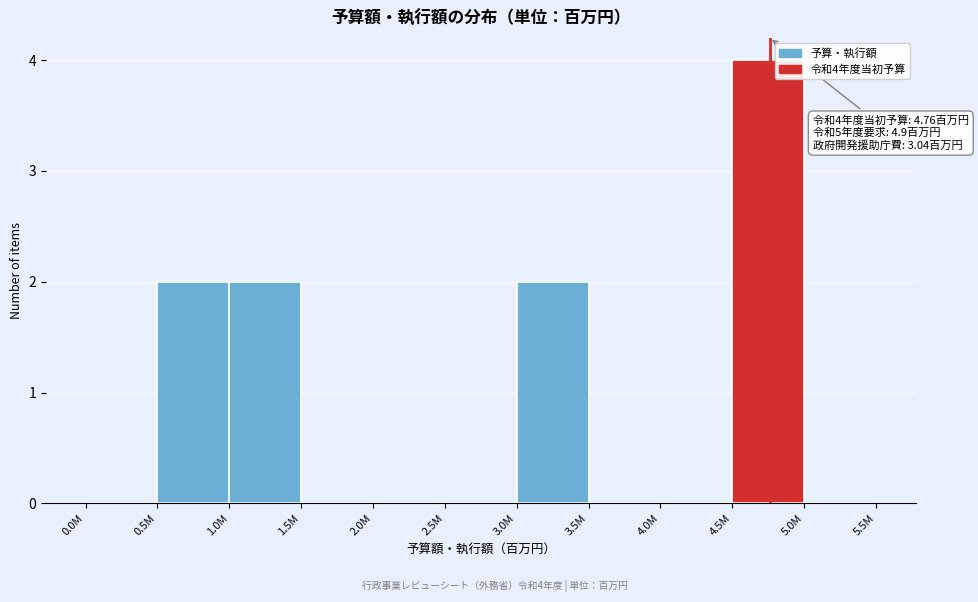

Reading right to left, what are all the values shown in this chart?

5.0M=0	4.5M=4	4.0M=0	3.5M=0	3.0M=2	2.5M=0	2.0M=0	1.5M=0	1.0M=2	0.5M=2	0.0M=0